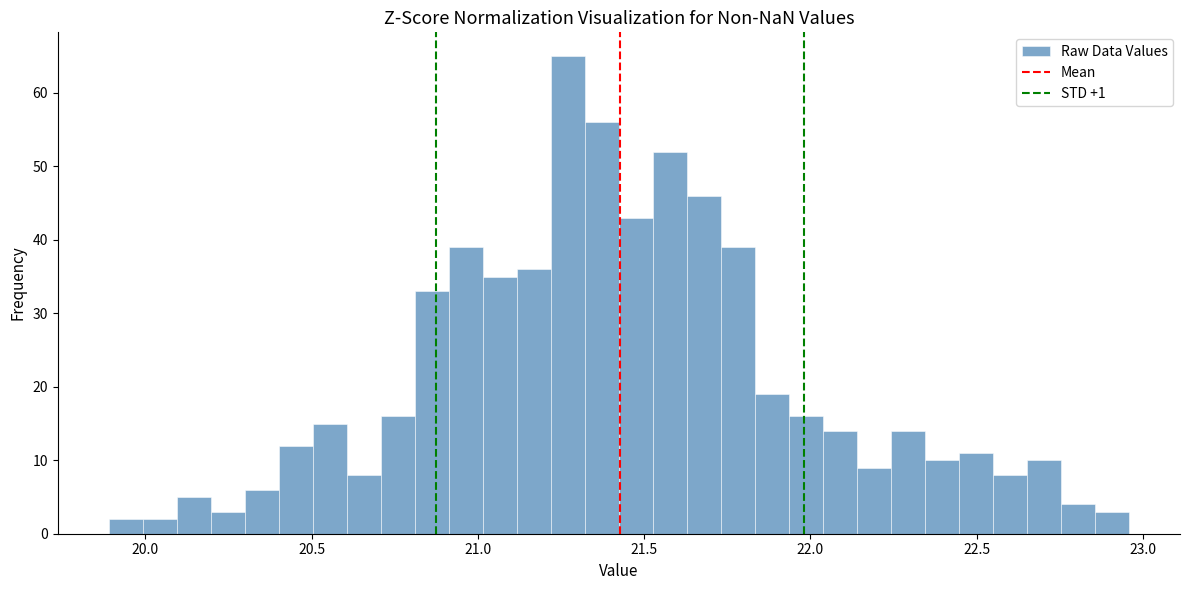

Around what value on the x-axis is the tallest bar? Give the approximate position of its centre, as read against the axis.

21.25